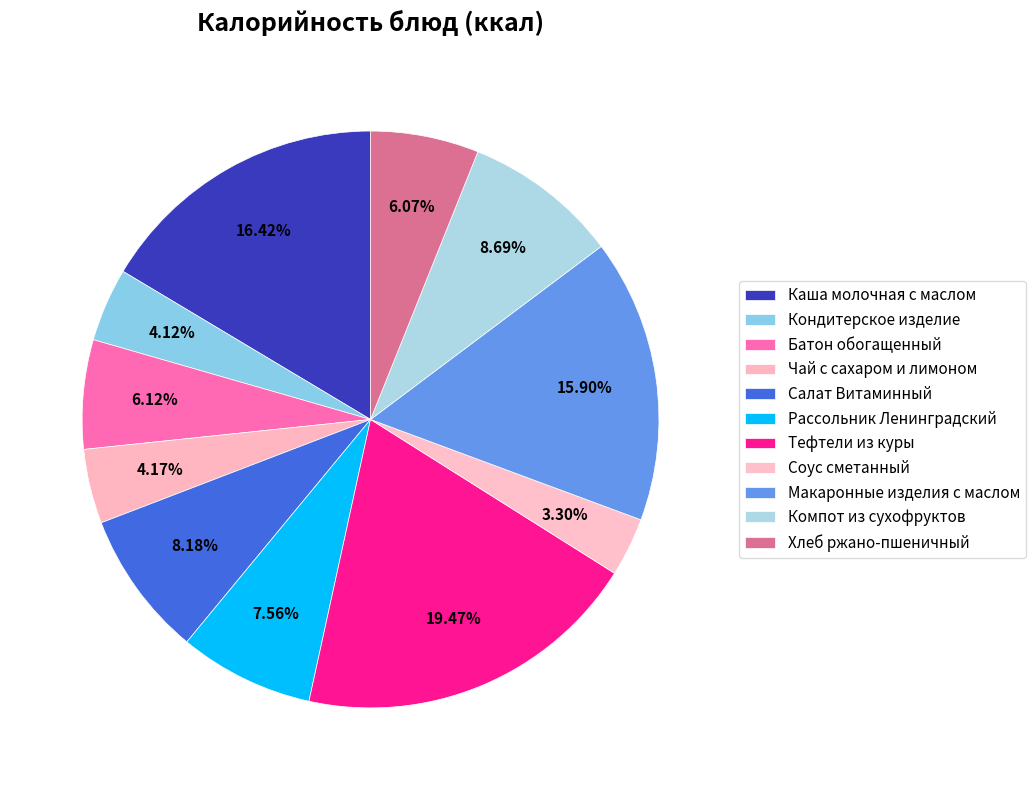

How many slices are in this pie chart?

11